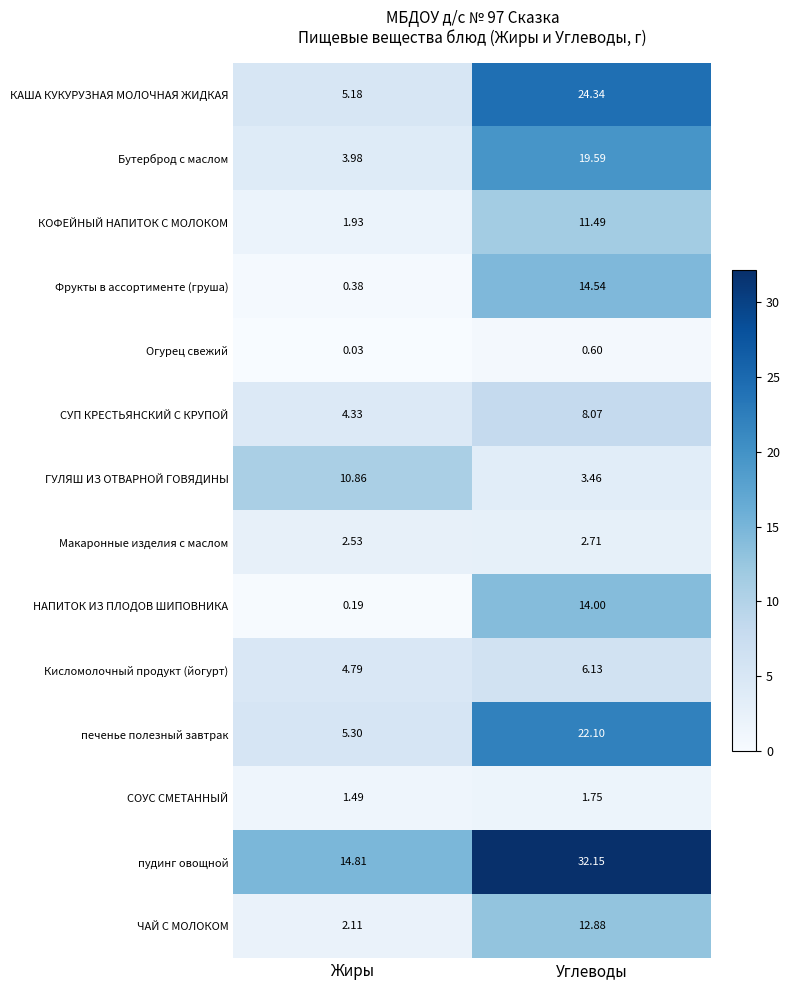

Which series has the largest range (max minus min)?

КАША КУКУРУЗНАЯ МОЛОЧНАЯ ЖИДКАЯ